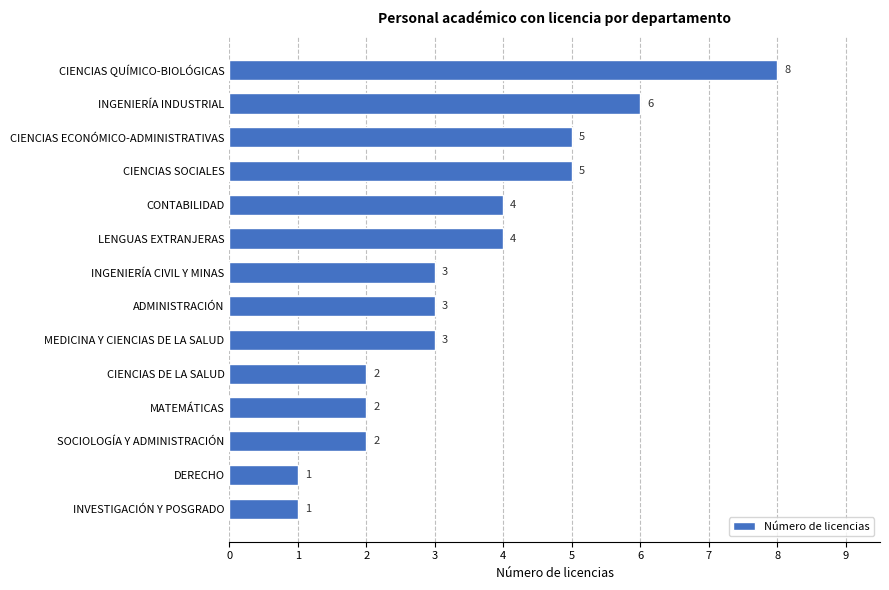

What is the change in value from CIENCIAS QUÍMICO-BIOLÓGICAS to INVESTIGACIÓN Y POSGRADO?

-7